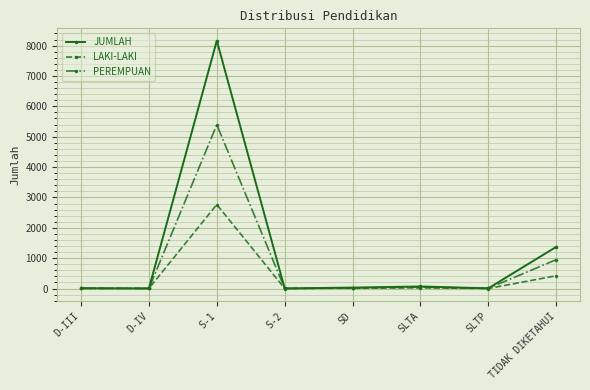

What is the difference between the highest and lowest values at SD?

20